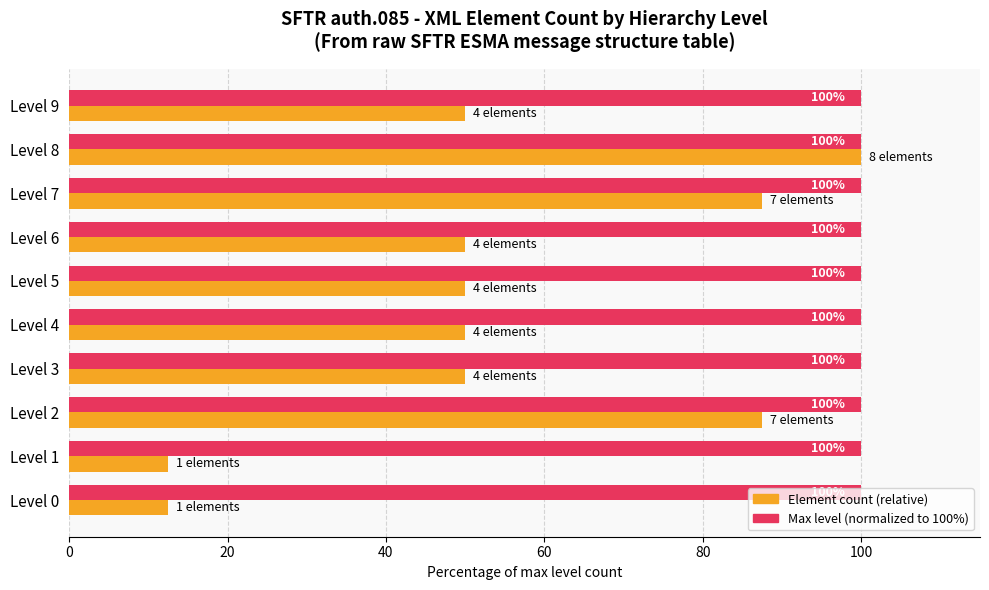

What is the maximum value shown in the chart?

100.0